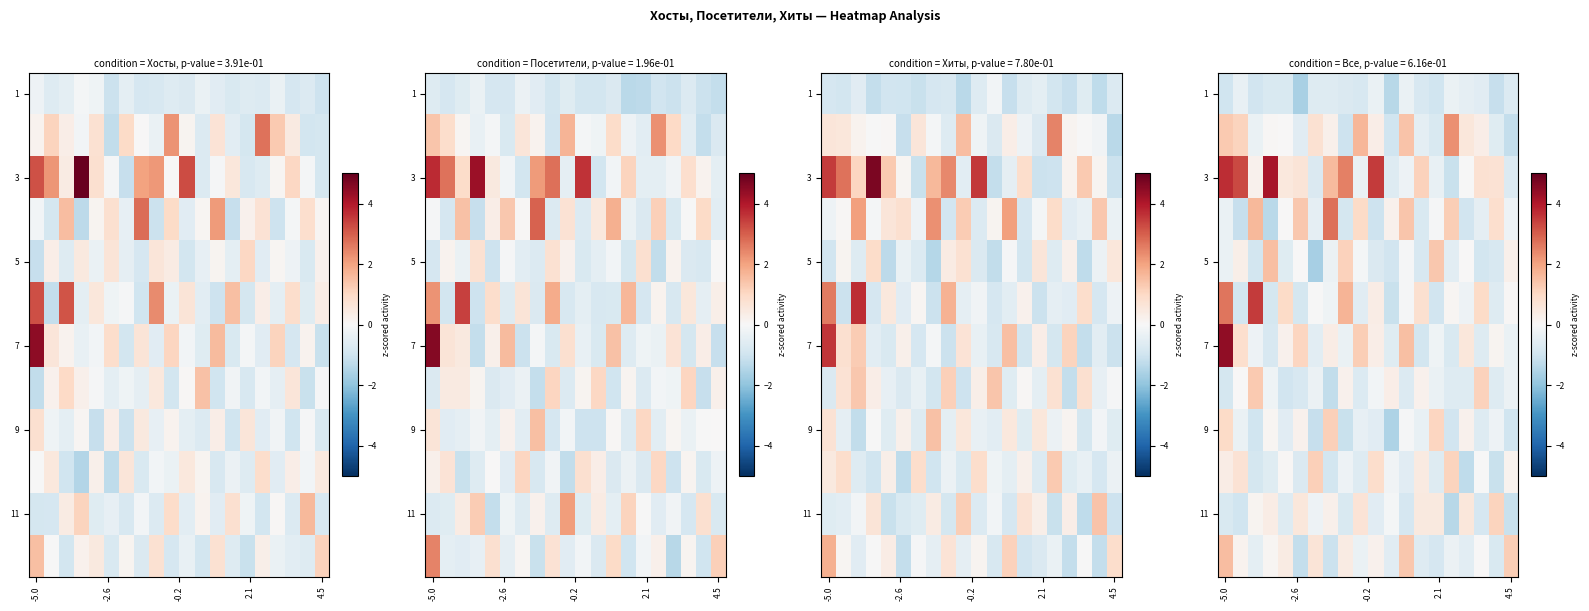

How many values in the row_5 series exceed 0?

9